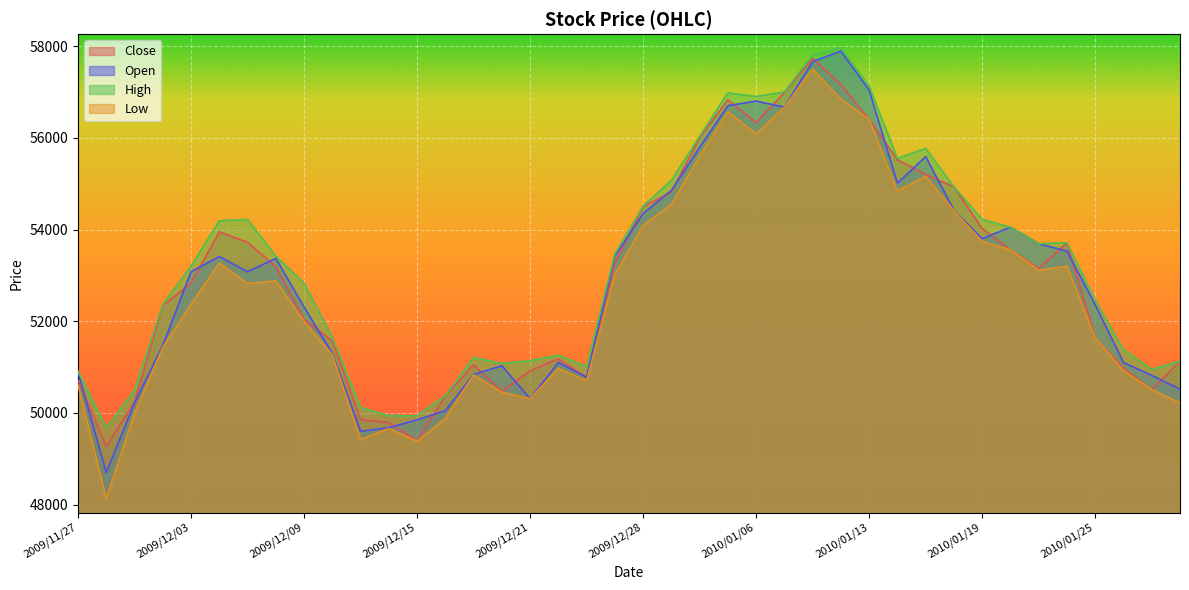

What is the highest value of the Close series?

57730